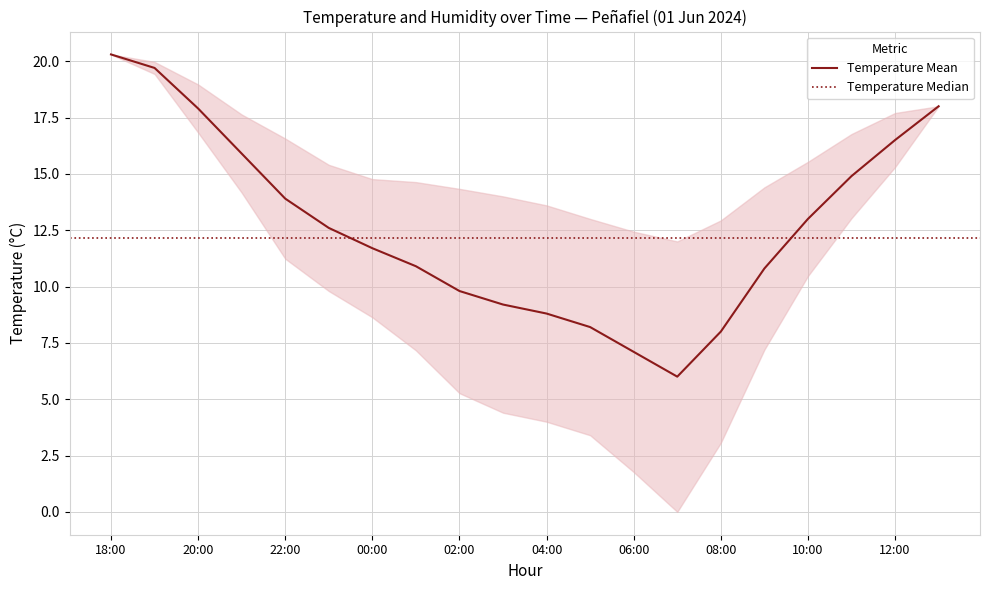

What is the change in value from 20:00 to 13:00?

+0.1